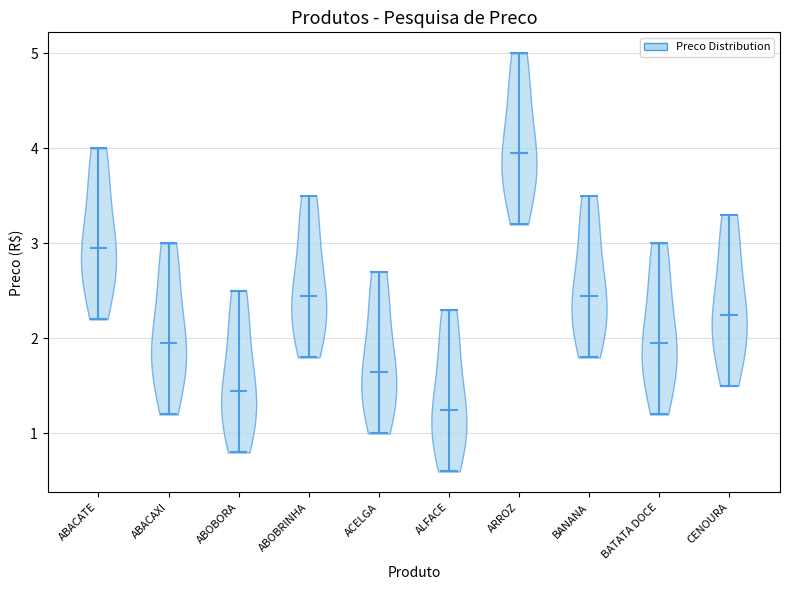

Reading left to right, read every violin against the y-axis: where its median line is, and the lowest and highest points it reaches. The values are not printed on the chart, so give them approximately, as read against the axis.

ABACATE: median line 3.0, lowest point 2.2, highest point 4.0
ABACAXI: median line 2.0, lowest point 1.2, highest point 3.0
ABOBORA: median line 1.5, lowest point 0.8, highest point 2.5
ABOBRINHA: median line 2.5, lowest point 1.8, highest point 3.5
ACELGA: median line 1.7, lowest point 1.0, highest point 2.7
ALFACE: median line 1.3, lowest point 0.6, highest point 2.3
ARROZ: median line 4.0, lowest point 3.2, highest point 5.0
BANANA: median line 2.5, lowest point 1.8, highest point 3.5
BATATA DOCE: median line 2.0, lowest point 1.2, highest point 3.0
CENOURA: median line 2.3, lowest point 1.5, highest point 3.3